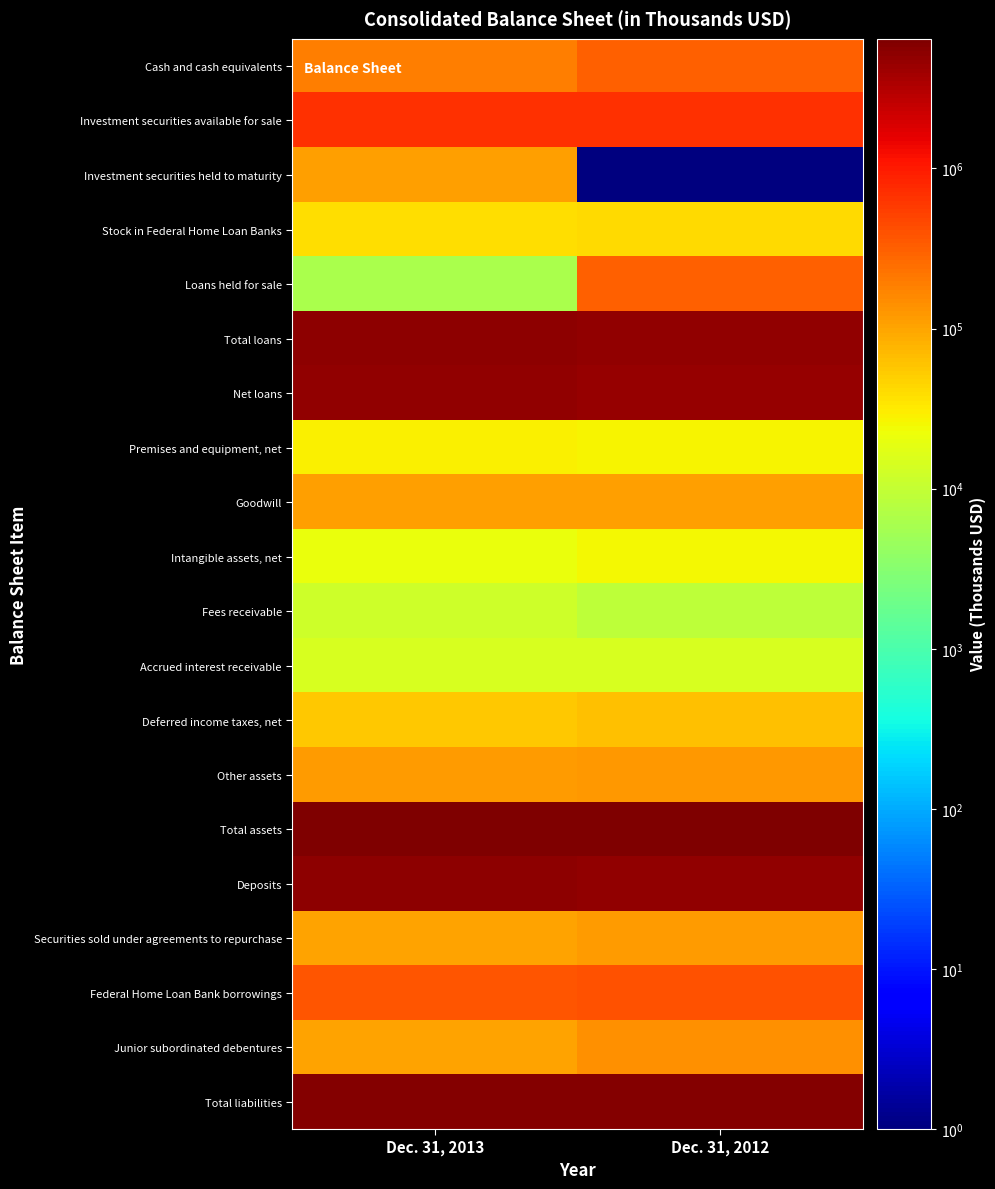

Which category has the lowest value across all series?

Dec. 31, 2012